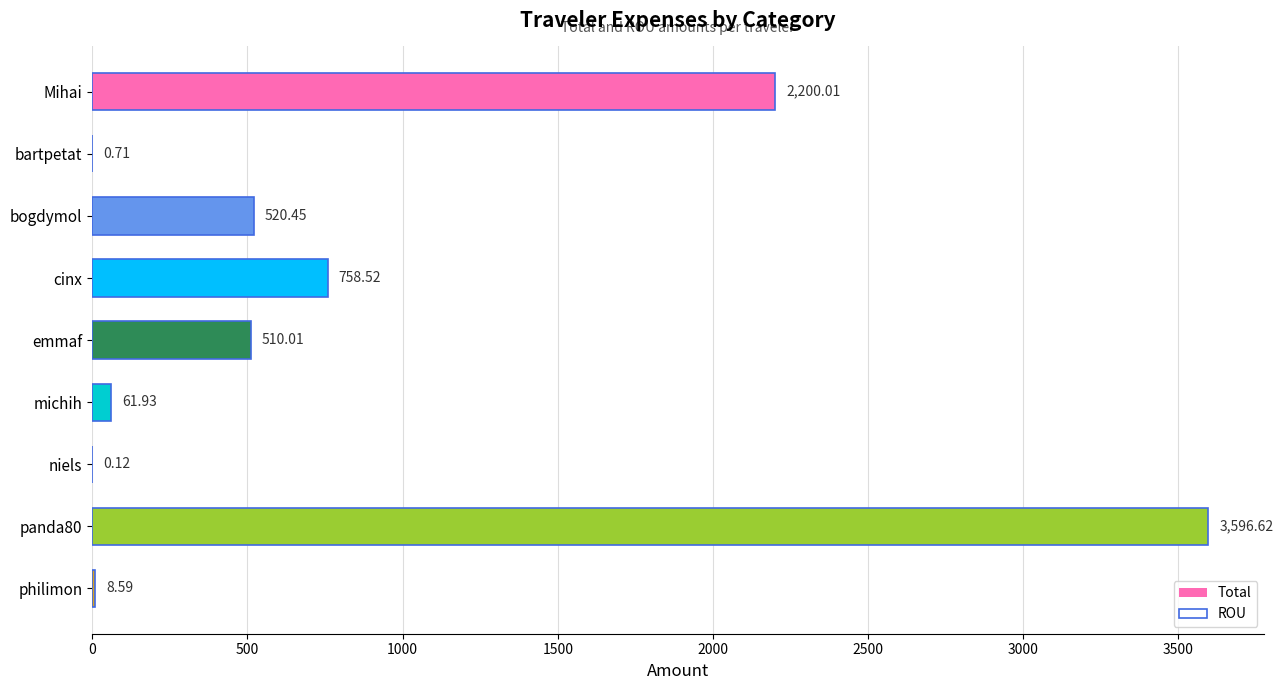

Reading left to right, list all the values displayed in this chart.

Total: 2200.0	0.7	520.5	758.5	510.0	61.9	0.1	3596.6	8.6
ROU: 2200.0	0.7	520.5	758.5	510.0	61.9	0.1	3596.6	8.6